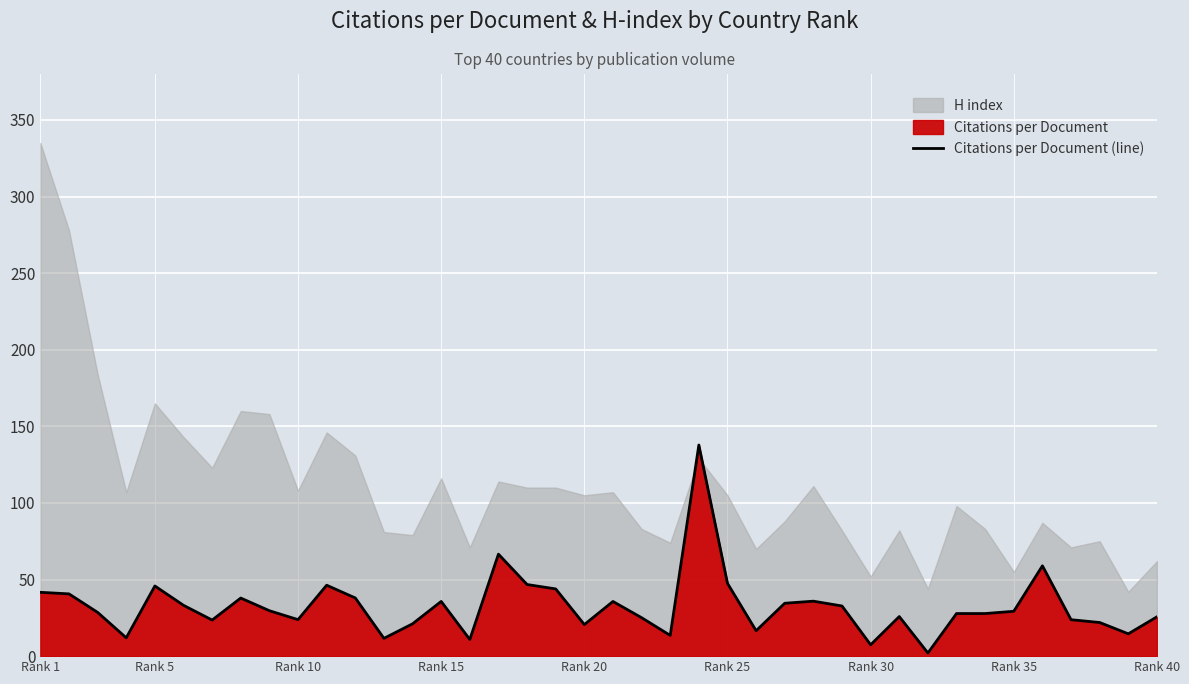

What is the highest value of the Citations per Document (line) series?

137.8